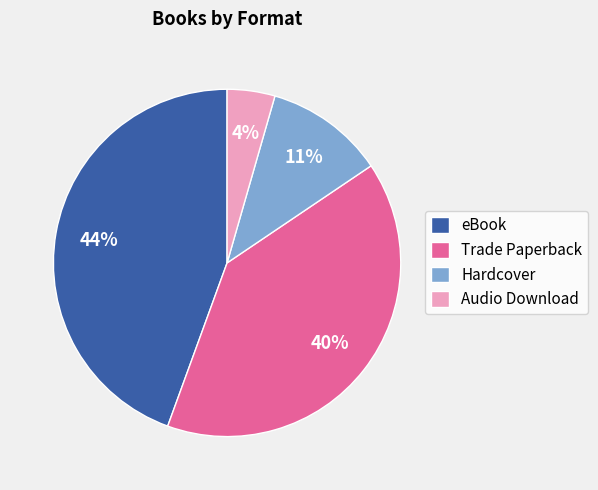

Which slice is the largest?

eBook